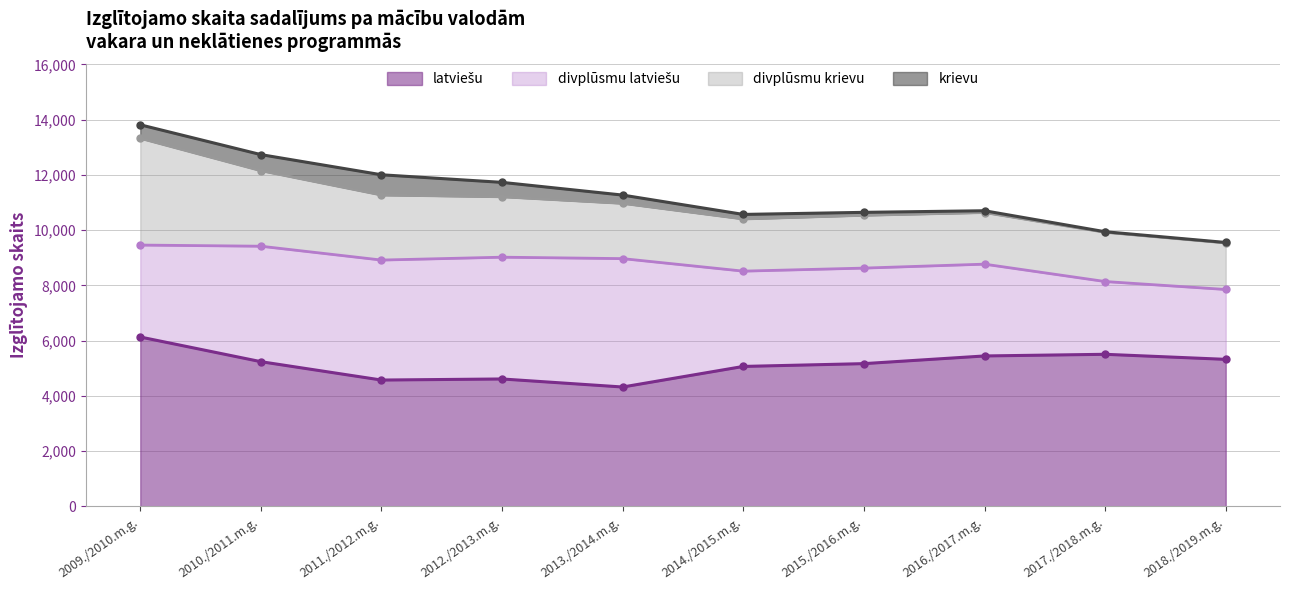

Reading right to left, extract all data points from this chart.

latviešu: 2018./2019.m.g.=5321	2017./2018.m.g.=5504	2016./2017.m.g.=5444	2015./2016.m.g.=5166	2014./2015.m.g.=5065	2013./2014.m.g.=4320	2012./2013.m.g.=4611	2011./2012.m.g.=4572	2010./2011.m.g.=5237	2009./2010.m.g.=6130
krievu: 2018./2019.m.g.=17	2017./2018.m.g.=20	2016./2017.m.g.=65	2015./2016.m.g.=107	2014./2015.m.g.=165	2013./2014.m.g.=300	2012./2013.m.g.=522	2011./2012.m.g.=733	2010./2011.m.g.=582	2009./2010.m.g.=489
divplūsmu latviešu: 2018./2019.m.g.=2529	2017./2018.m.g.=2634	2016./2017.m.g.=3323	2015./2016.m.g.=3458	2014./2015.m.g.=3449	2013./2014.m.g.=4647	2012./2013.m.g.=4408	2011./2012.m.g.=4343	2010./2011.m.g.=4179	2009./2010.m.g.=3328
divplūsmu krievu: 2018./2019.m.g.=1685	2017./2018.m.g.=1782	2016./2017.m.g.=1868	2015./2016.m.g.=1911	2014./2015.m.g.=1888	2013./2014.m.g.=2000	2012./2013.m.g.=2186	2011./2012.m.g.=2354	2010./2011.m.g.=2734	2009./2010.m.g.=3864